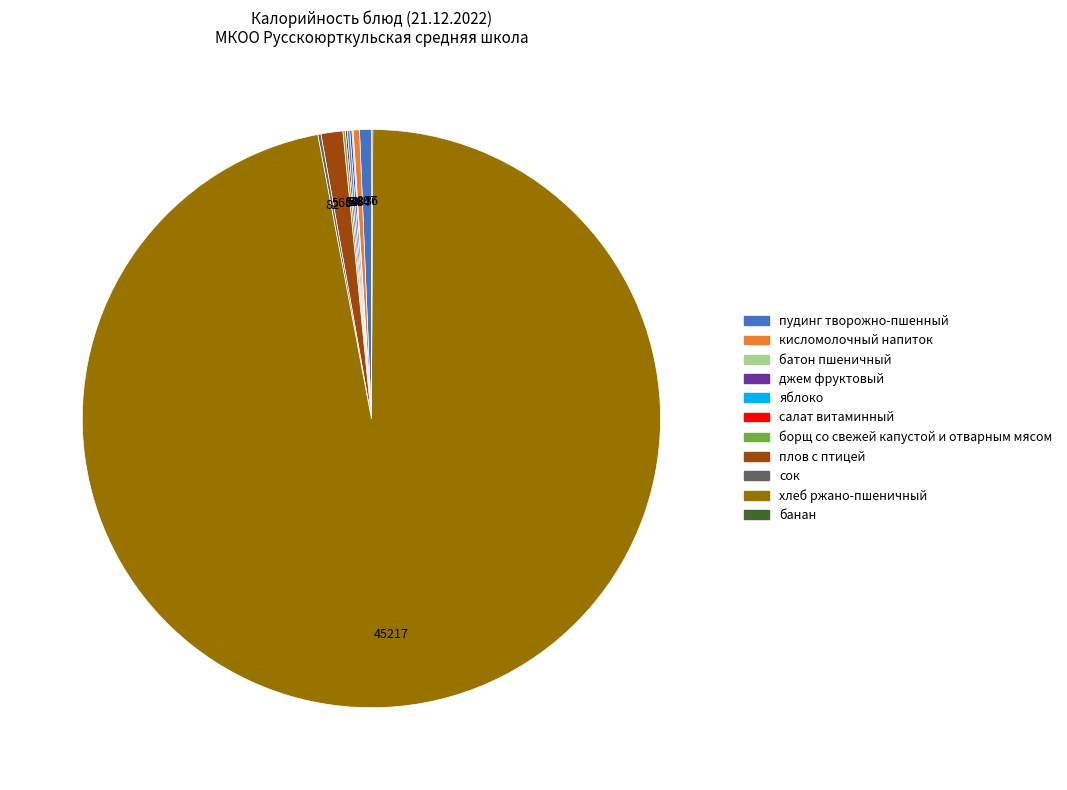

What is the majority slice?

хлеб ржано-пшеничный